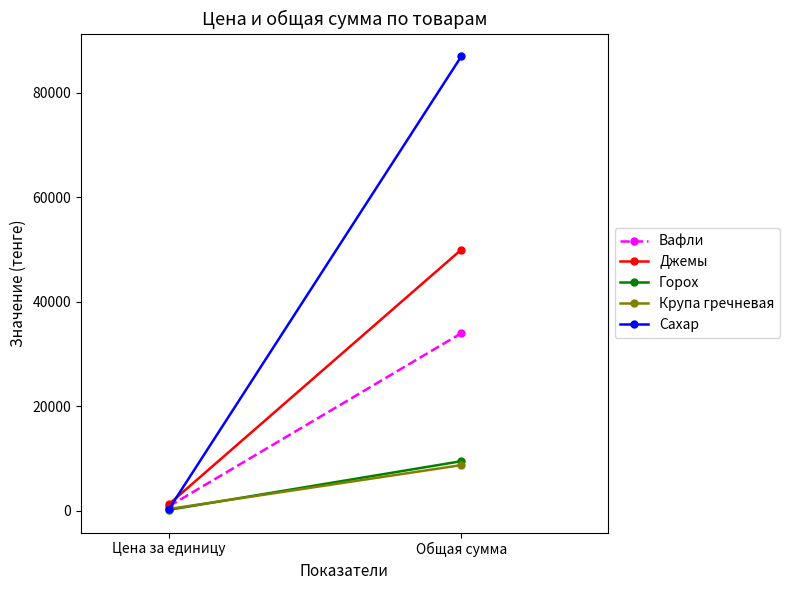

What is the difference between the maximum and minimum values in the Джемы series?

48750